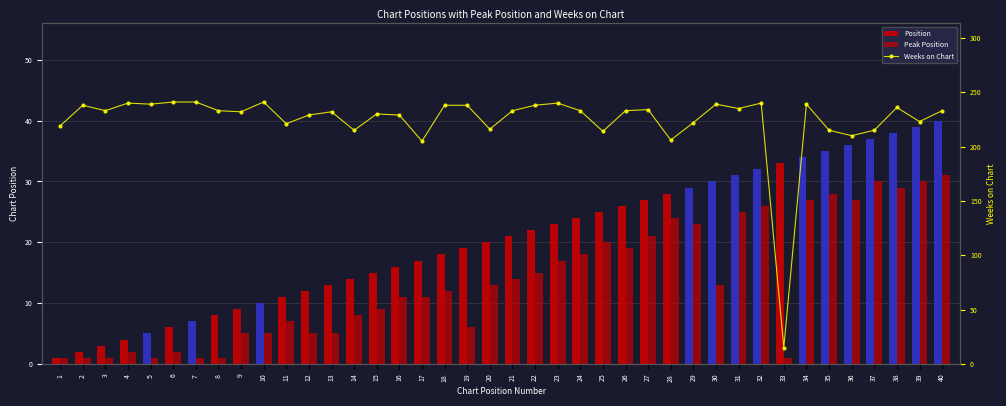

Which series has the widest spread of values?

Weeks on Chart